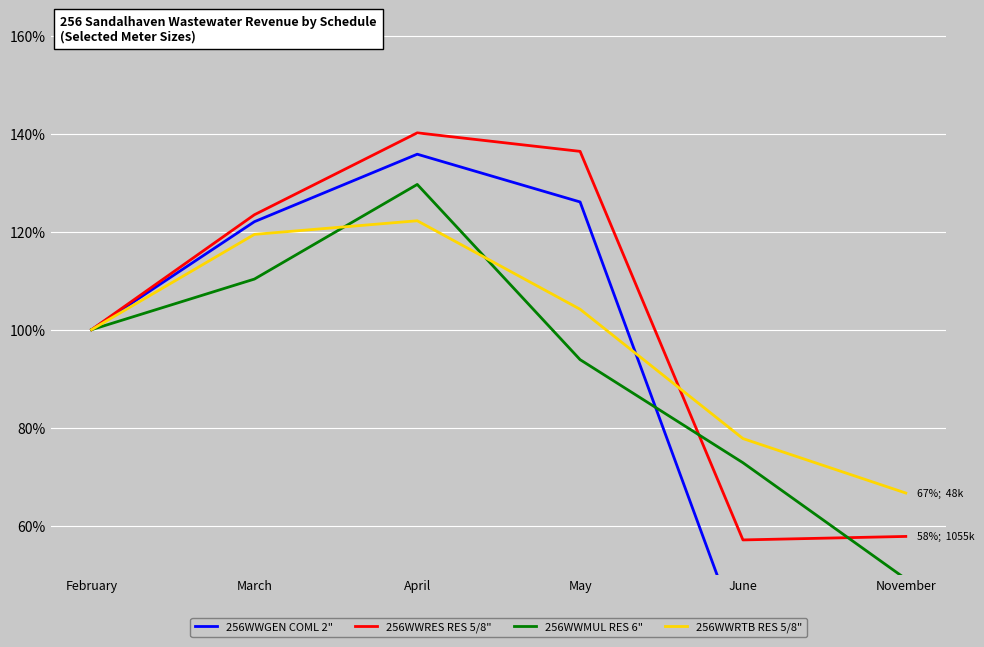

Read the 256WWRTB RES 5/8" value at February.

100.0